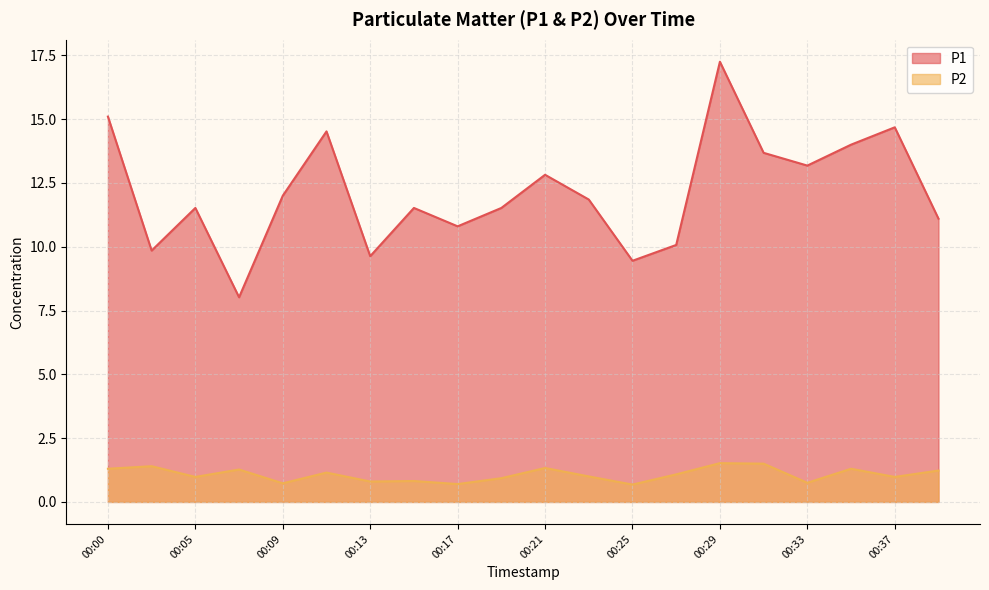

What value does the P2 series have at 00:23?

1.0